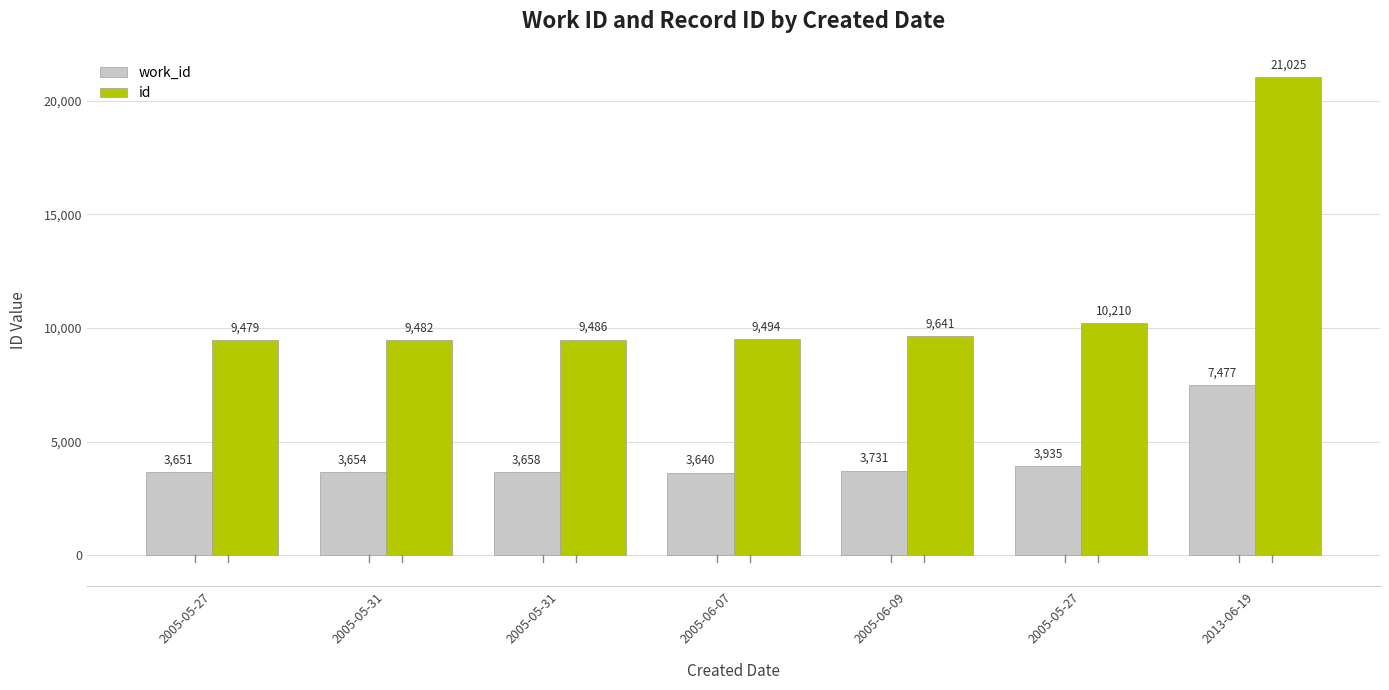

What are all the series names shown in the legend?

work_id, id